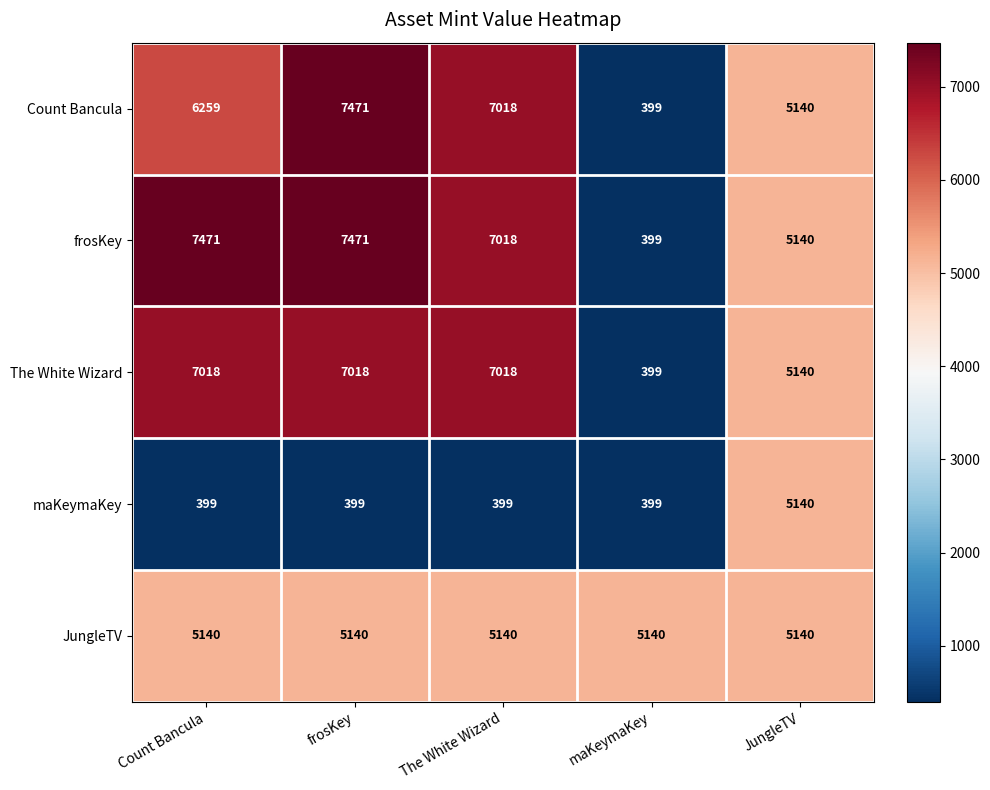

Which category has the highest value in the Count Bancula series?

frosKey